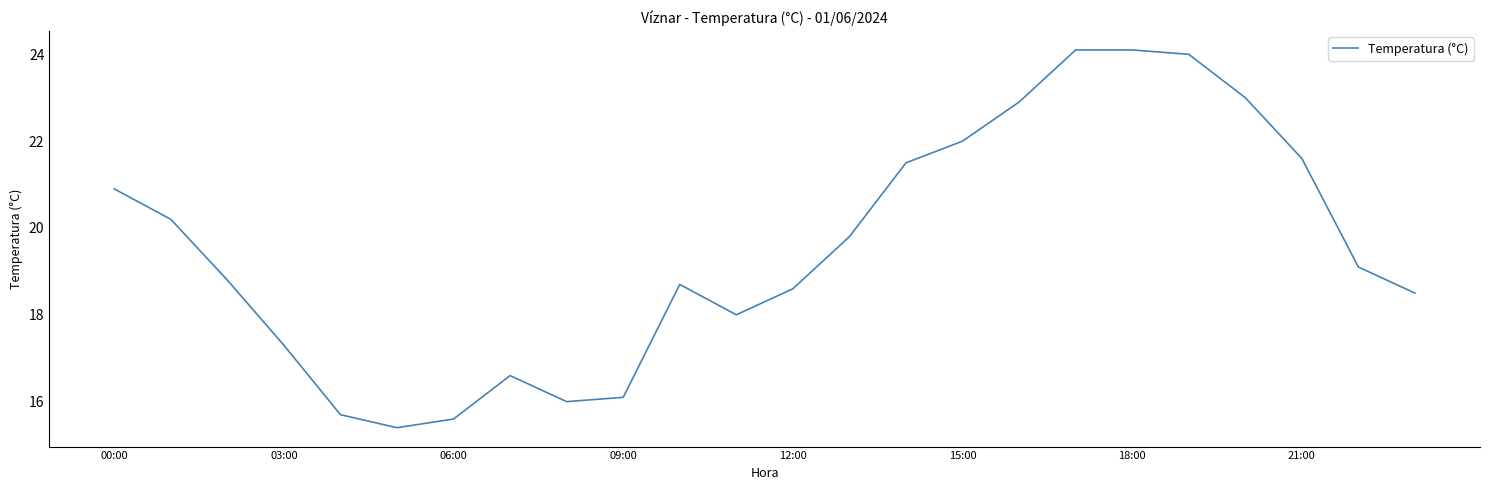

What is the greatest value displayed?

24.1